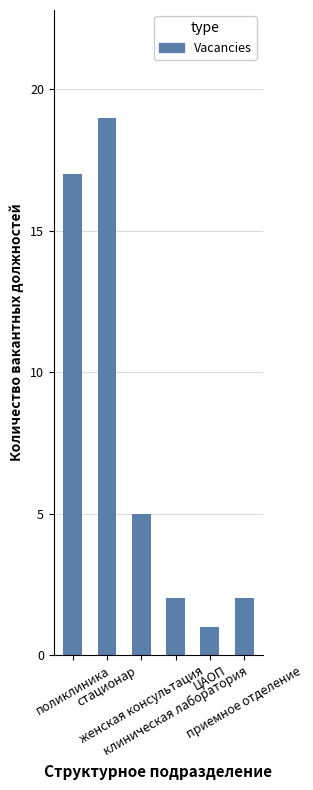

What is the label of the 1st bar from the right?

приемное отделение